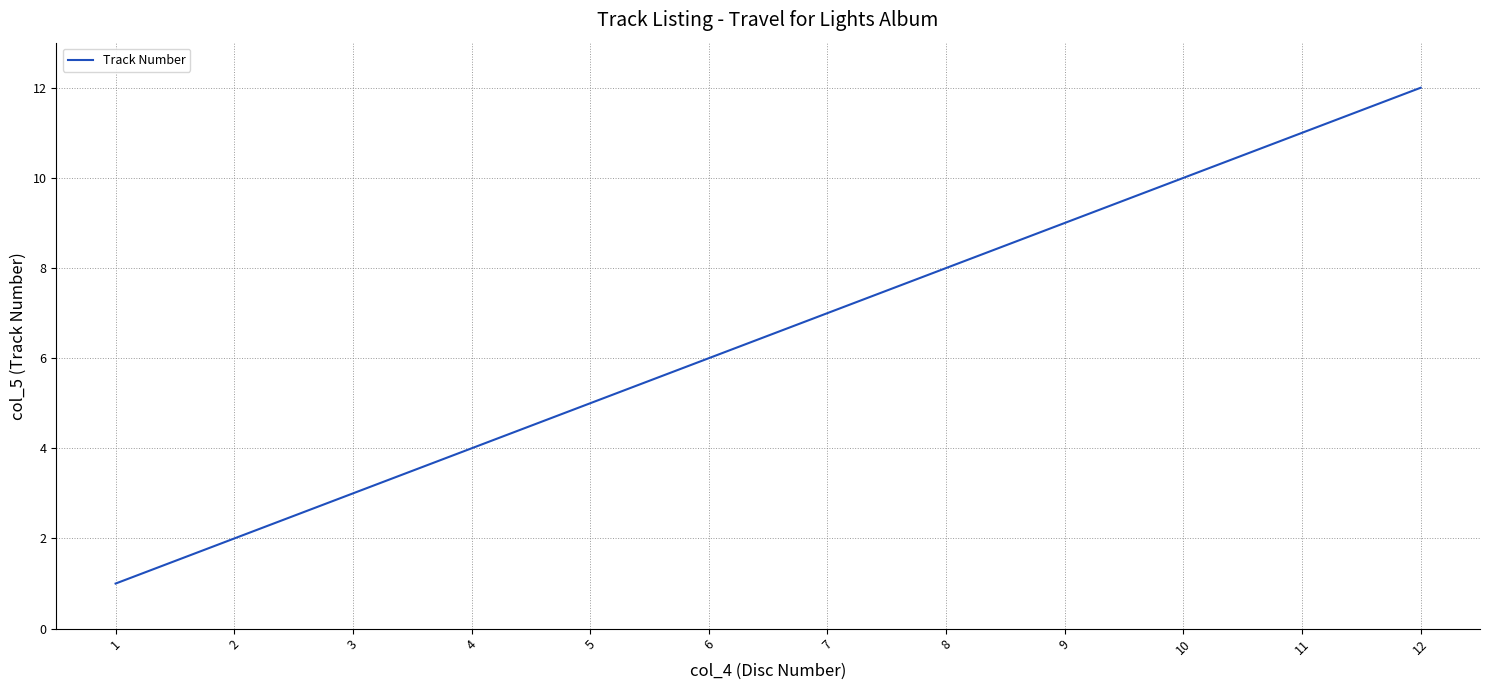

What is the change in value from 1 to 9?

+8